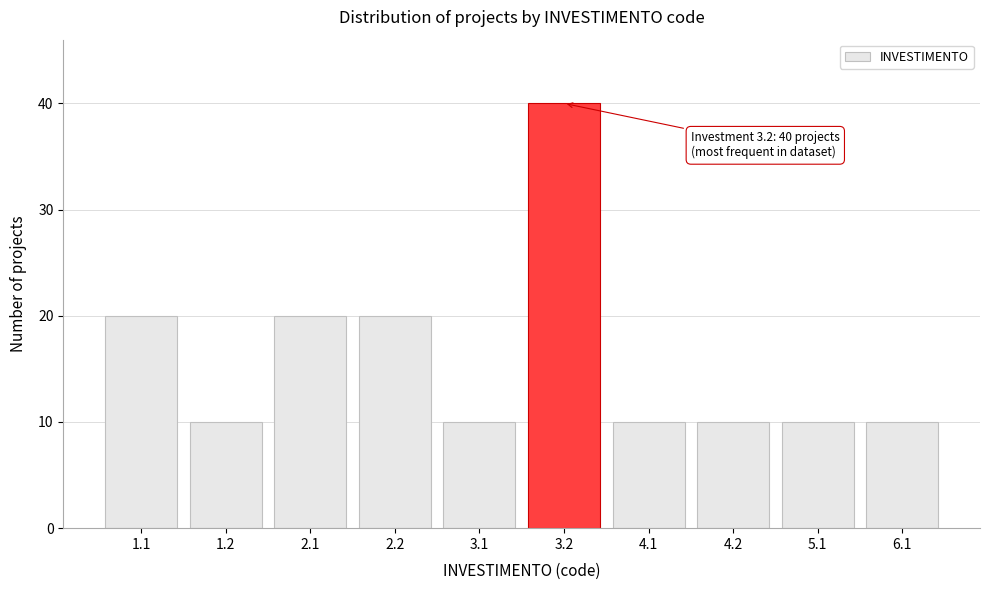

Reading left to right, list all the values displayed in this chart.

20	10	20	20	10	40	10	10	10	10